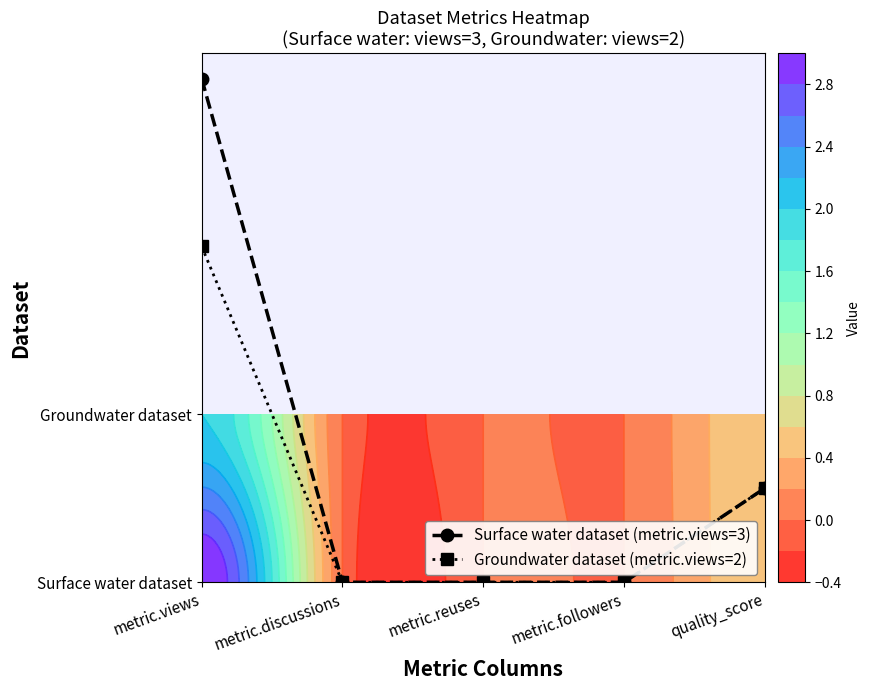

Reading left to right, what are all the values shown in this chart?

Surface water dataset (metric.views=3): metric.views=3.0	metric.discussions=0.0	metric.reuses=0.0	metric.followers=0.0	quality_score=0.6
Groundwater dataset (metric.views=2): metric.views=2.0	metric.discussions=0.0	metric.reuses=0.0	metric.followers=0.0	quality_score=0.6